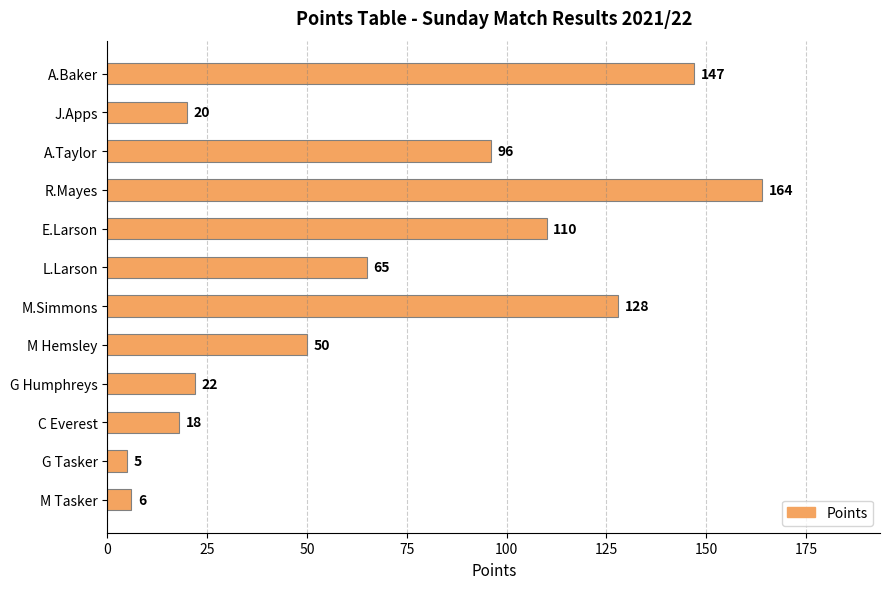

Are the bars grouped side by side (vs. stacked)?

No